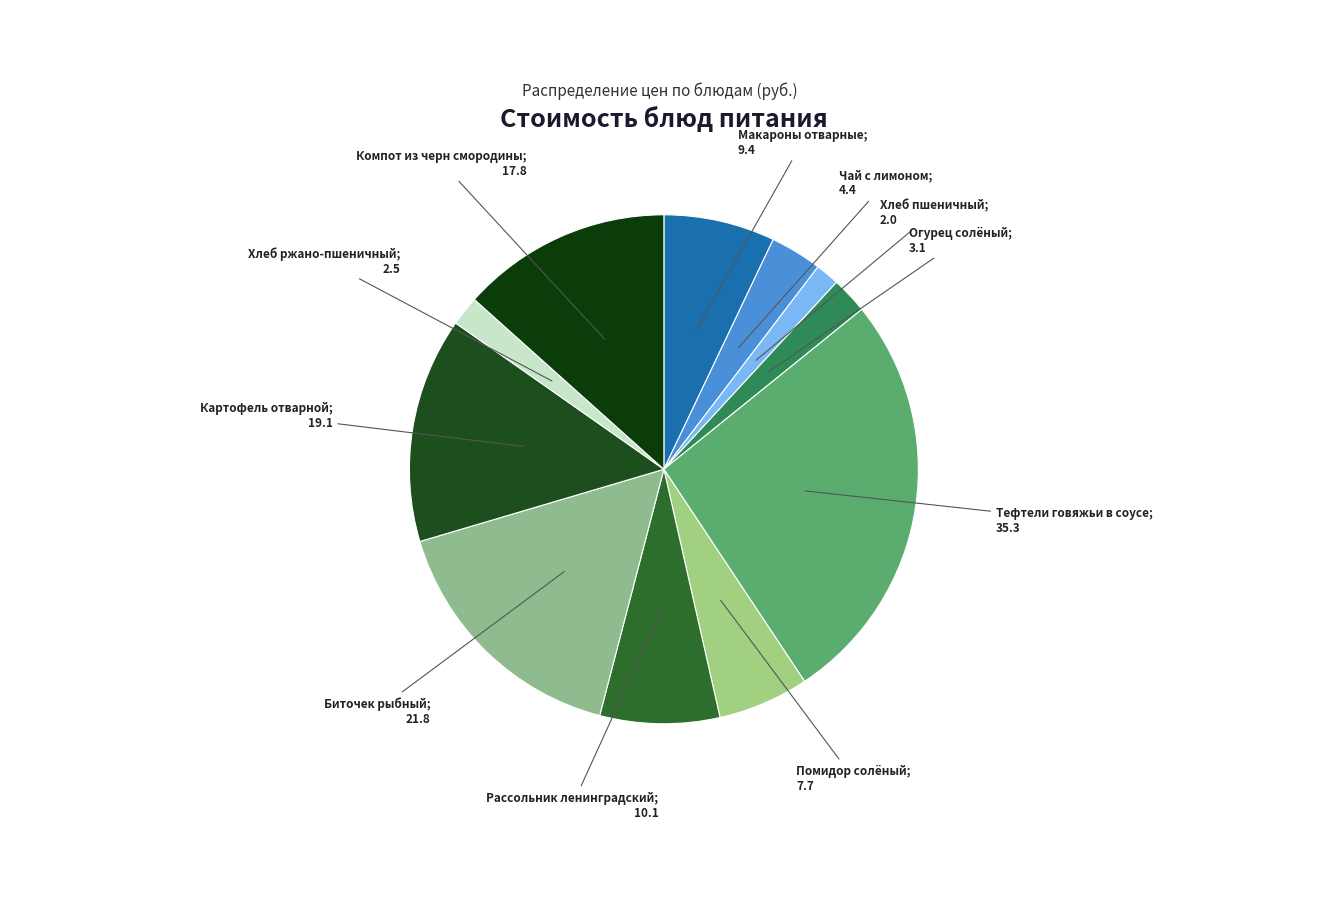

Count the number of slices in the pie.

11